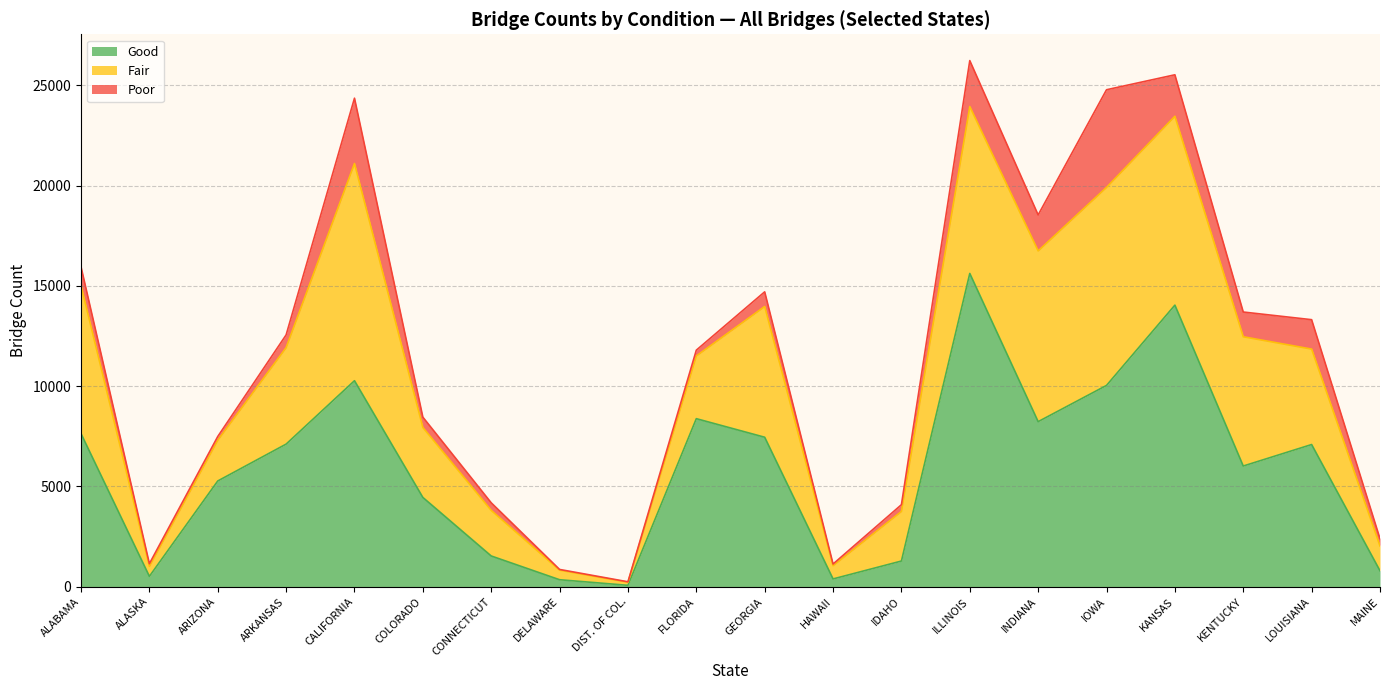

Reading left to right, list all the values displayed in this chart.

Good: ALABAMA=7637	ALASKA=518	ARIZONA=5274	ARKANSAS=7113	CALIFORNIA=10275	COLORADO=4454	CONNECTICUT=1534	DELAWARE=349	DIST. OF COL.=70	FLORIDA=8382	GEORGIA=7456	HAWAII=389	IDAHO=1282	ILLINOIS=15625	INDIANA=8233	IOWA=10040	KANSAS=14045	KENTUCKY=6020	LOUISIANA=7092	MAINE=796
Fair: ALABAMA=7384	ALASKA=496	ARIZONA=2030	ARKANSAS=4809	CALIFORNIA=10833	COLORADO=3487	CONNECTICUT=2272	DELAWARE=476	DIST. OF COL.=153	FLORIDA=3127	GEORGIA=6521	HAWAII=659	IDAHO=2471	ILLINOIS=8323	INDIANA=8515	IOWA=9876	KANSAS=9419	KENTUCKY=6448	LOUISIANA=4760	MAINE=1237
Poor: ALABAMA=934	ALASKA=135	ARIZONA=189	ARKANSAS=638	CALIFORNIA=3258	COLORADO=517	CONNECTICUT=380	DELAWARE=37	DIST. OF COL.=23	FLORIDA=291	GEORGIA=731	HAWAII=85	IDAHO=338	ILLINOIS=2293	INDIANA=1795	IOWA=4871	KANSAS=2069	KENTUCKY=1233	LOUISIANA=1467	MAINE=361